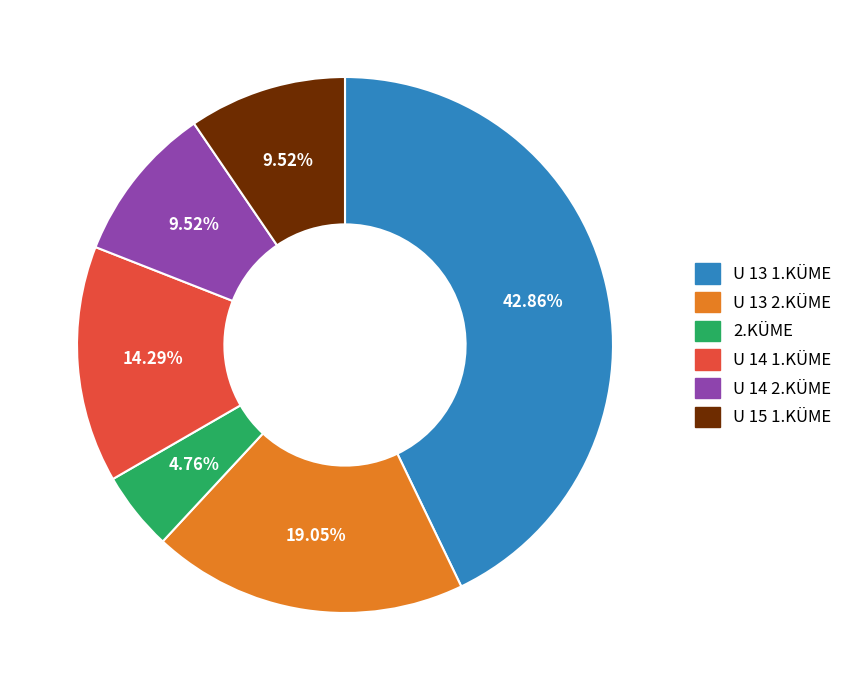

Between U 14 2.KÜME and U 13 1.KÜME, which is larger?

U 13 1.KÜME